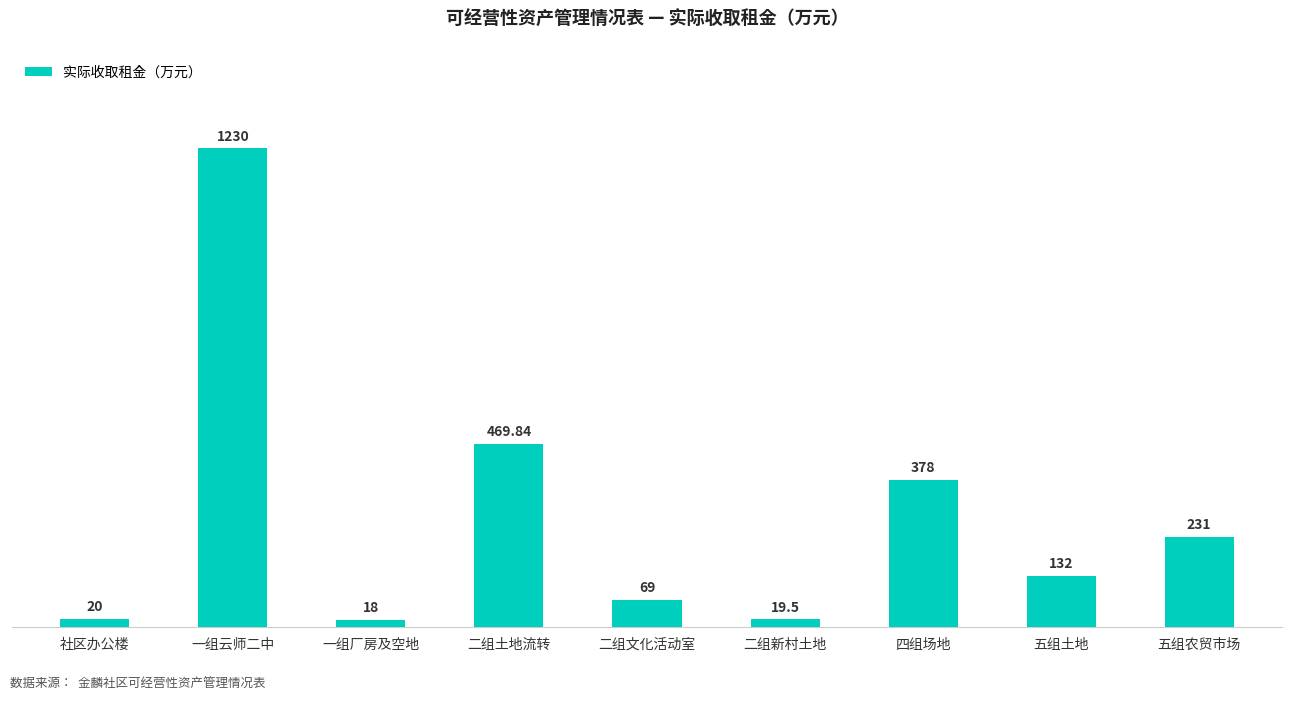

The value at 五组农贸市场 is 231.0. True or false?

True